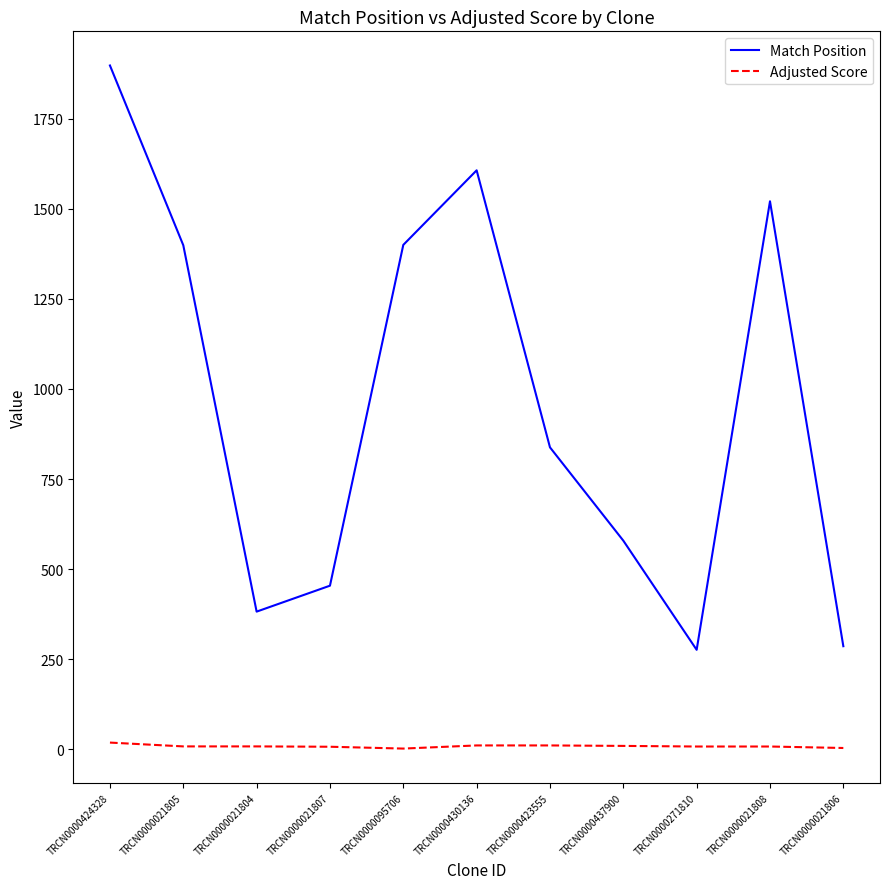

What is the spread (max minus min) of values at TRCN0000430136?

1596.4